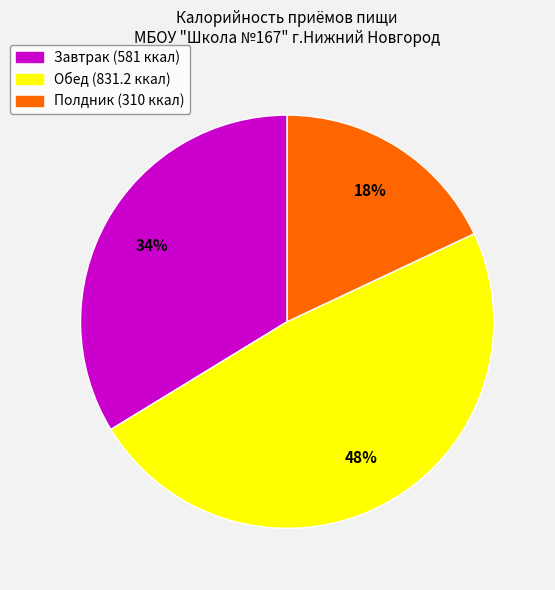

Approximately how many times larger is the value at Обед compared to Завтрак?

1.4